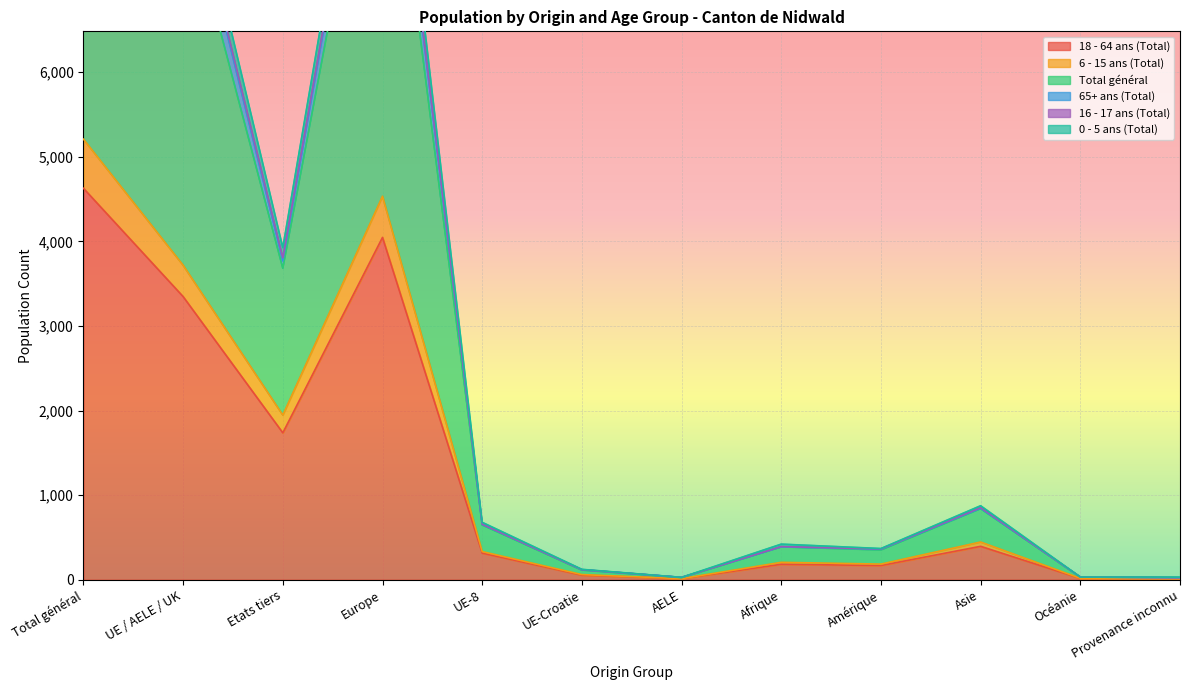

True or false: 0 - 5 ans (Total) and Total général intersect in this chart.

False